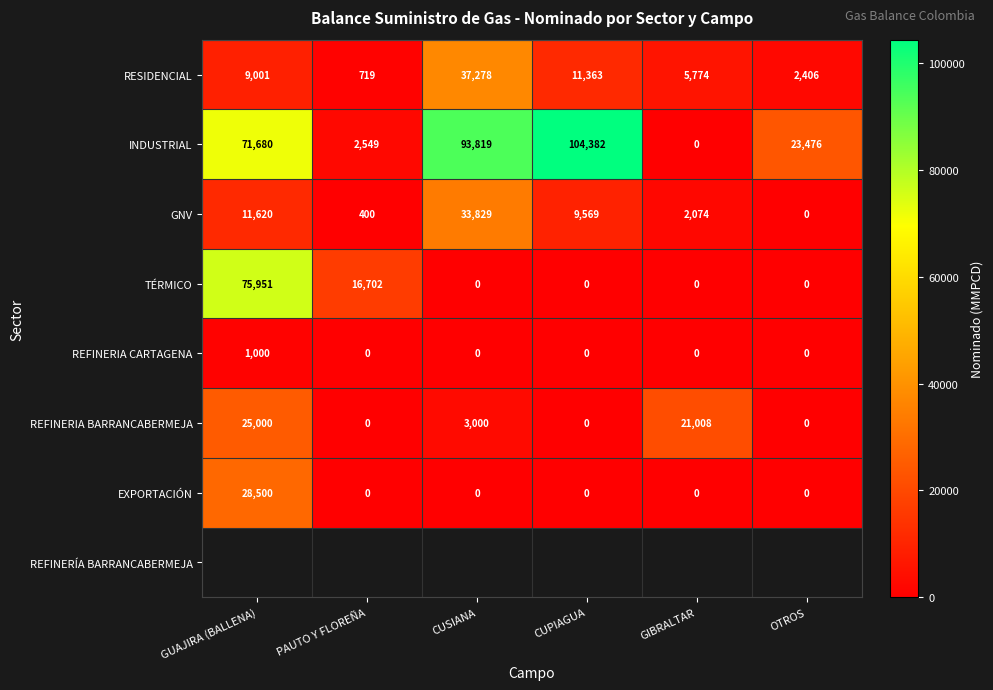

At which category is the sum across all series the highest?

GUAJIRA (BALLENA)